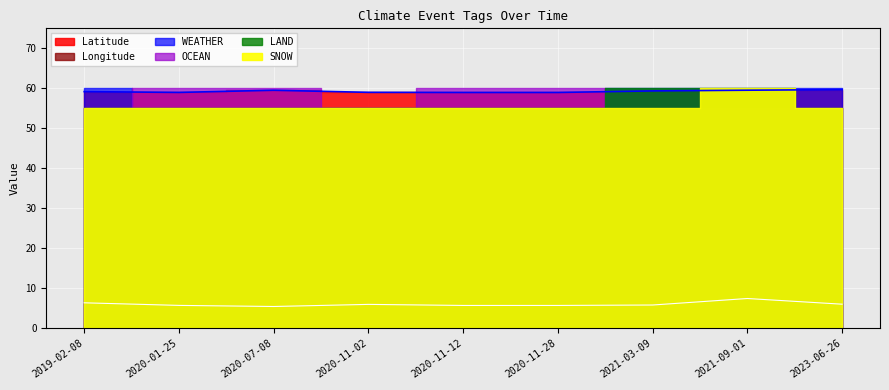

Does the chart display data point markers on the line(s)?

No